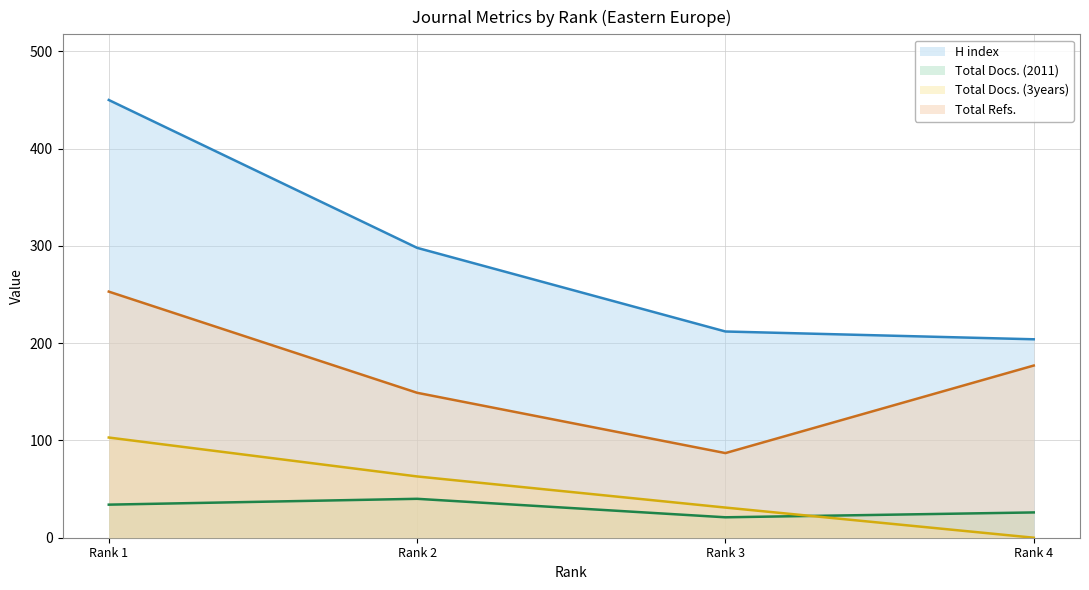

Reading left to right, extract all data points from this chart.

H index: 450	298	212	204
Total Docs. (2011): 34	40	21	26
Total Docs. (3years): 103	63	31	0
Total Refs.: 253	149	87	177